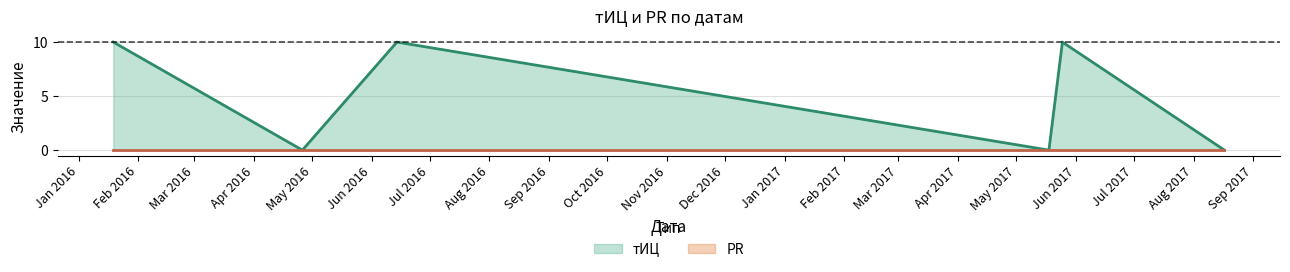

At which category does the data reach its first local peak?

2016-06-14